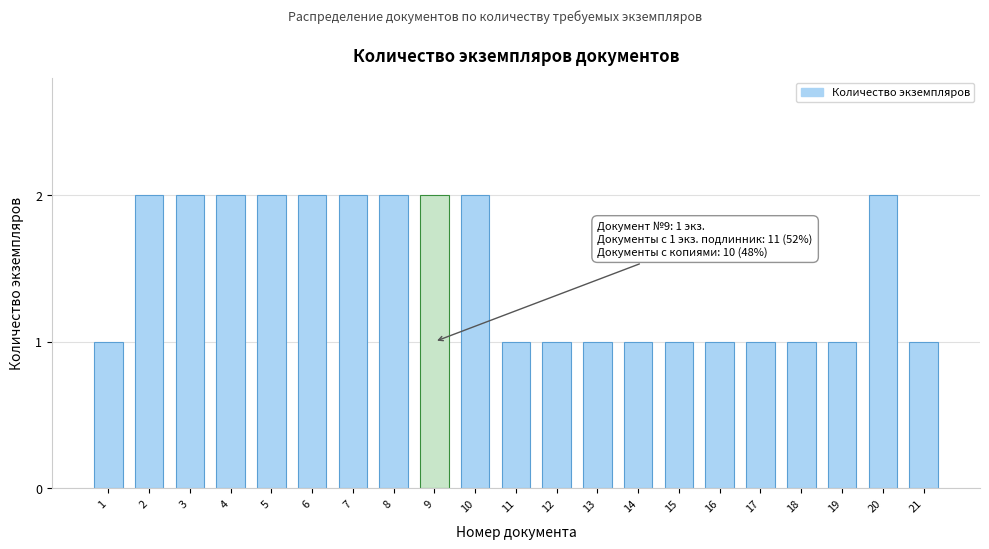

Reading right to left, list all the values displayed in this chart.

1	2	1	1	1	1	1	1	1	1	1	2	2	2	2	2	2	2	2	2	1